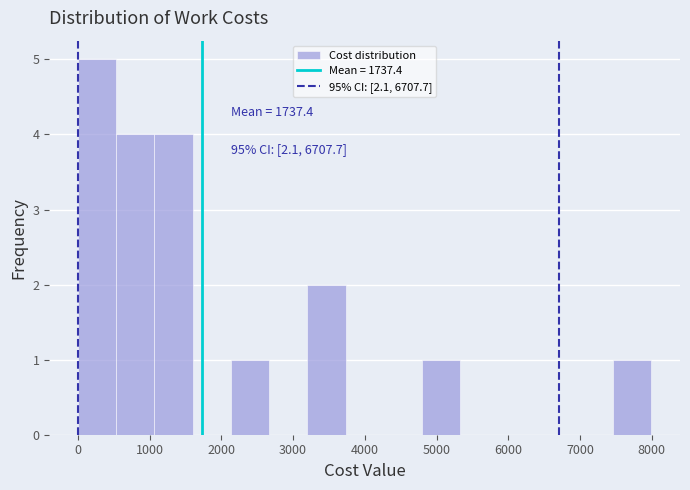

Over which range of the x-axis is the bar tallest?

0 to 500